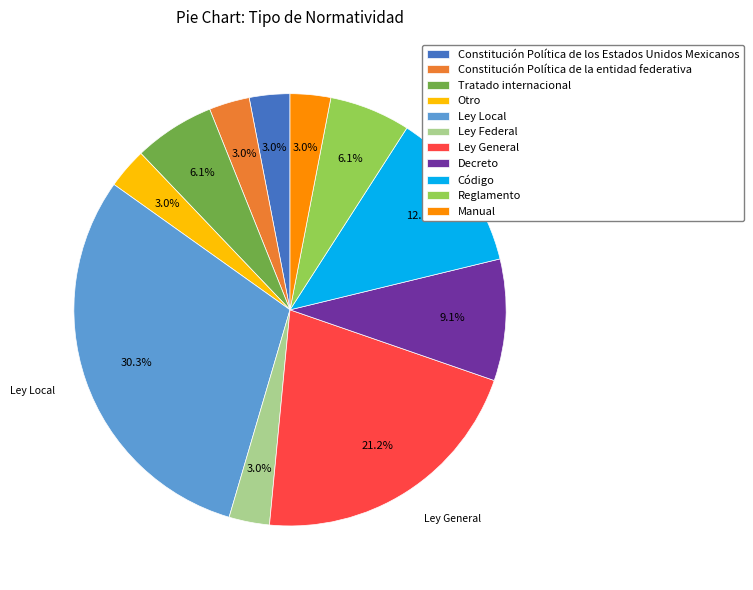

To the nearest percent, what is the difference between the largest and smallest slice percentages?

27%